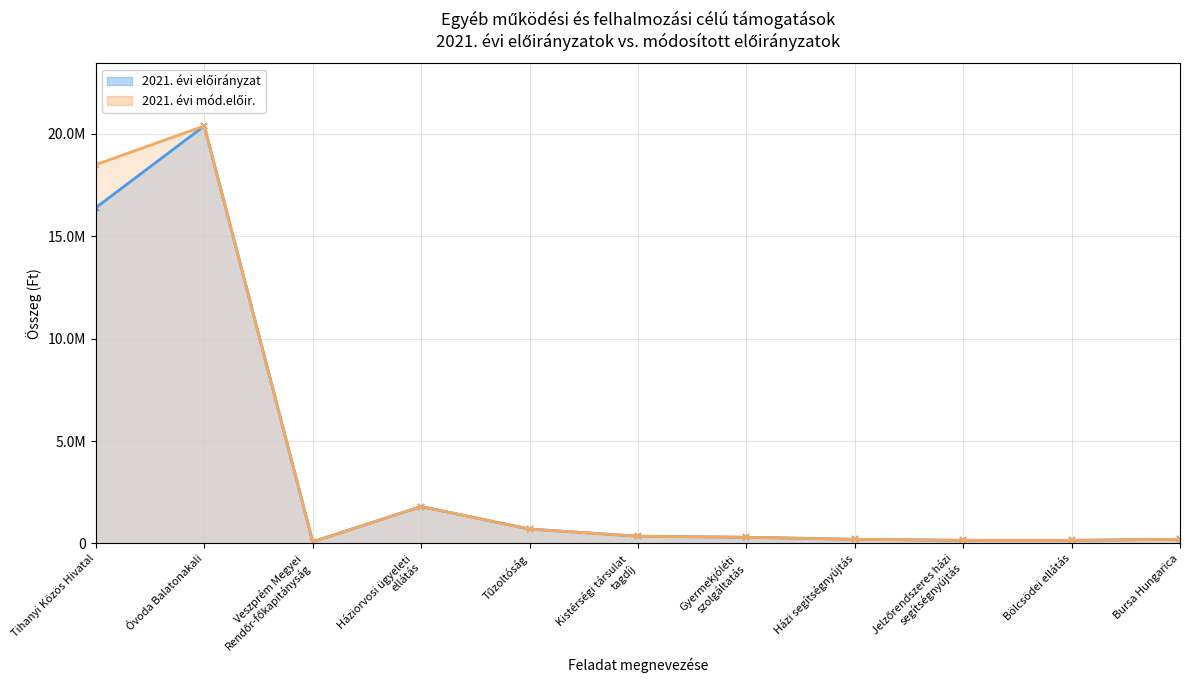

What are all the series names shown in the legend?

2021. évi előirányzat, 2021. évi mód.előir.